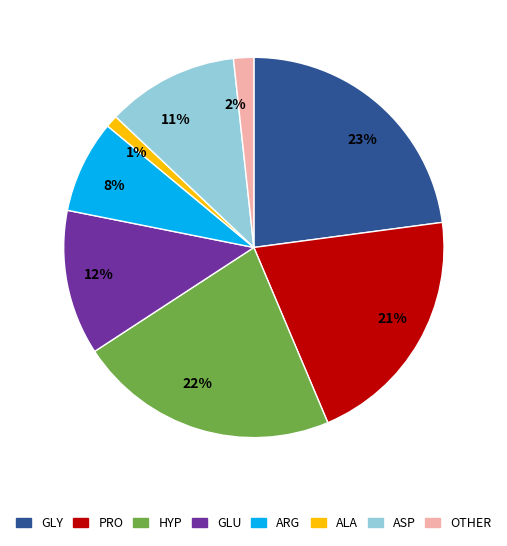

To the nearest percent, what is the combined percentage of 8% and 21%?

29%